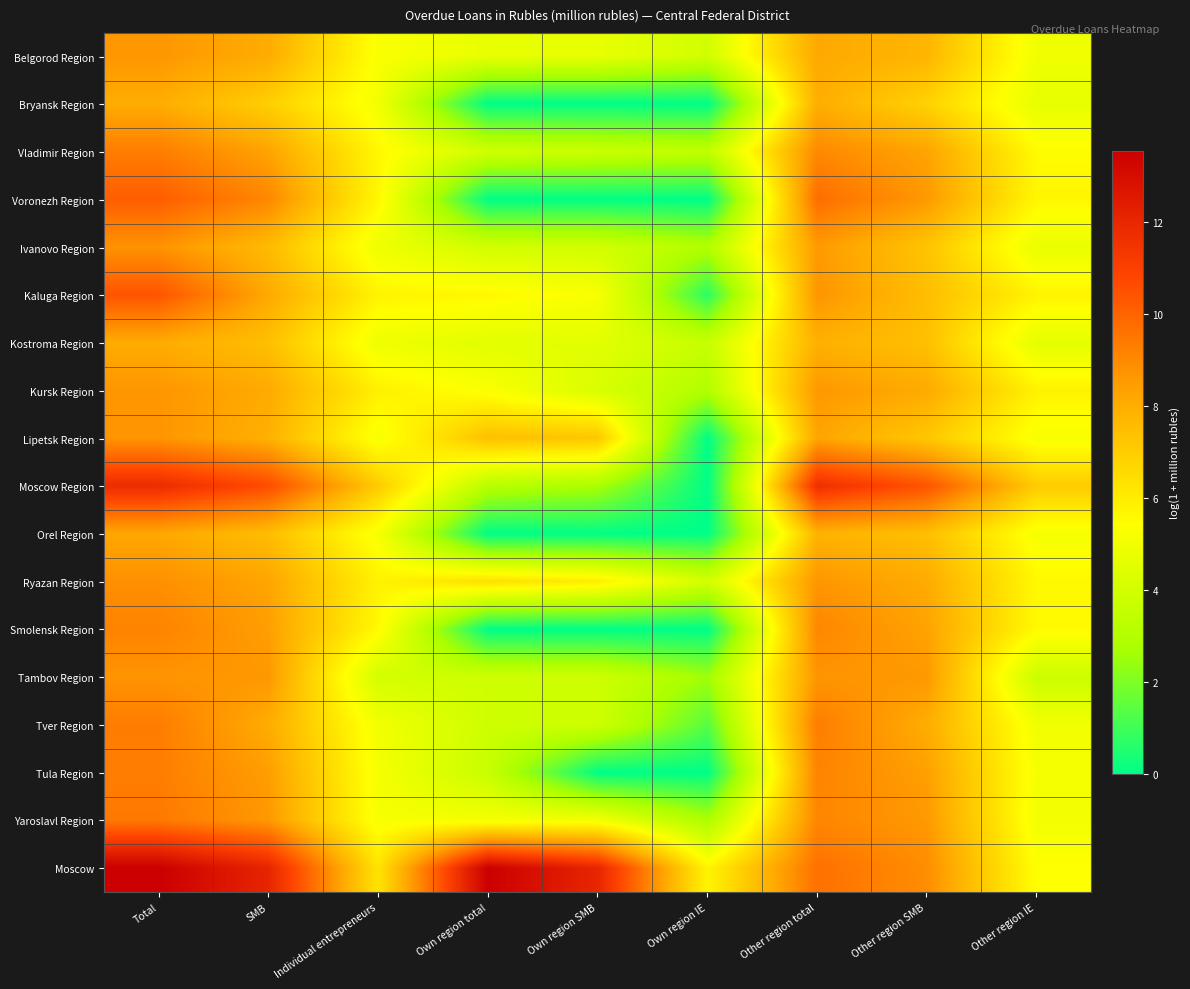

Count the number of data series in this chart.

18